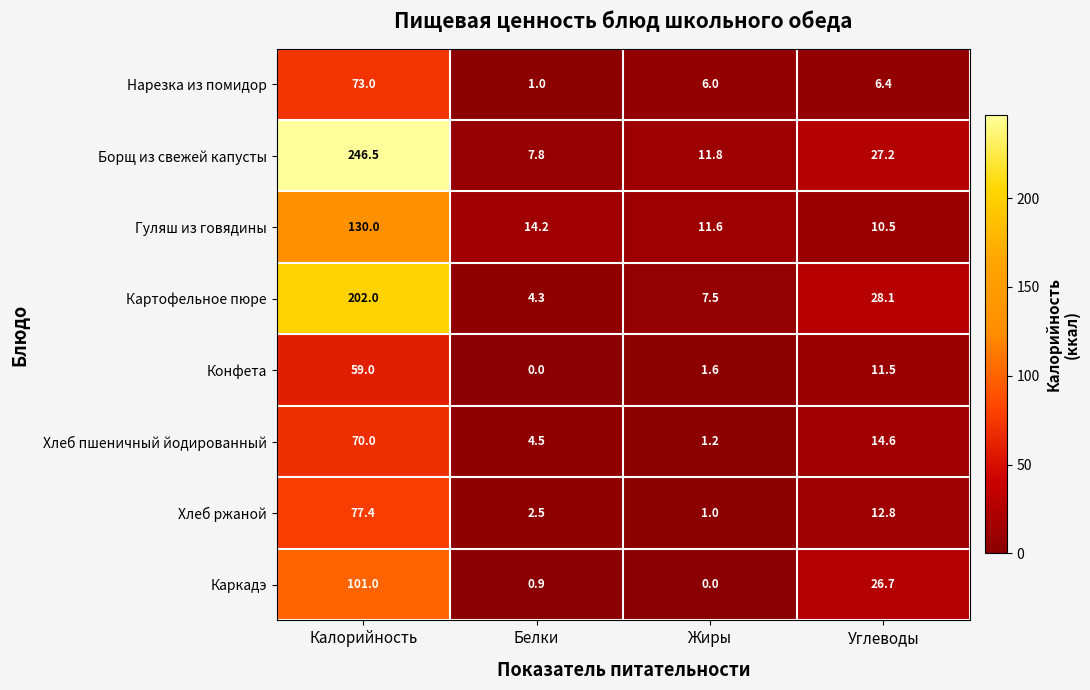

How many values in the Хлеб ржаной series are below 12?

2